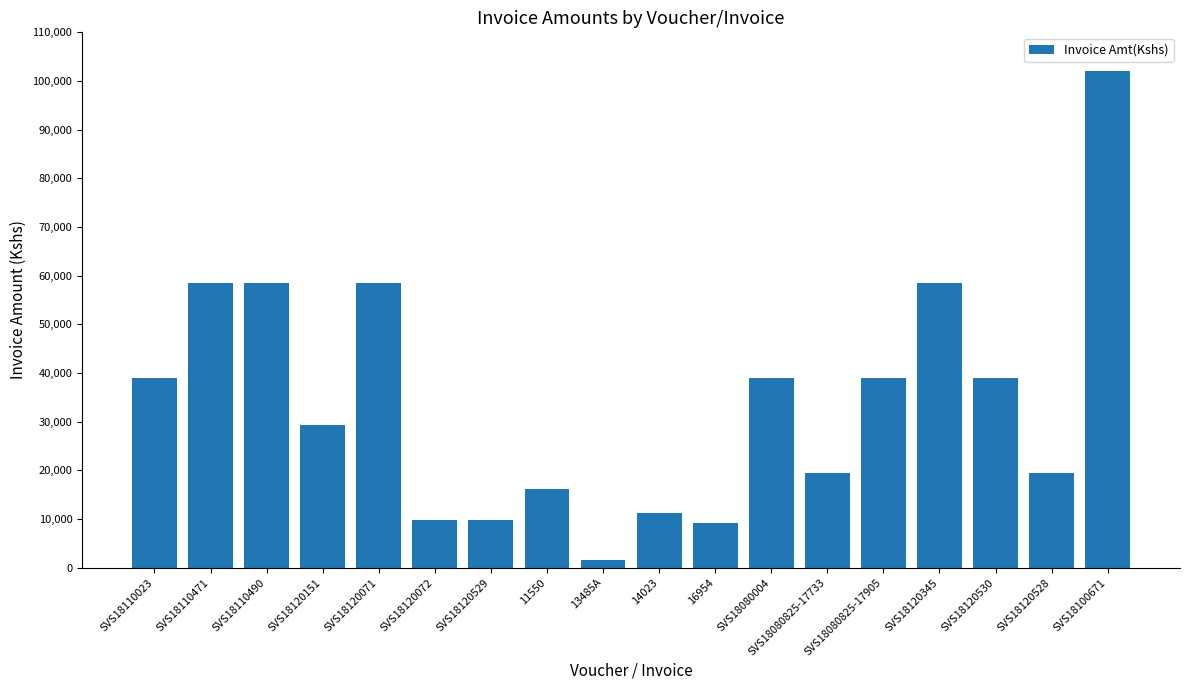

What is the sum of all values?

617800